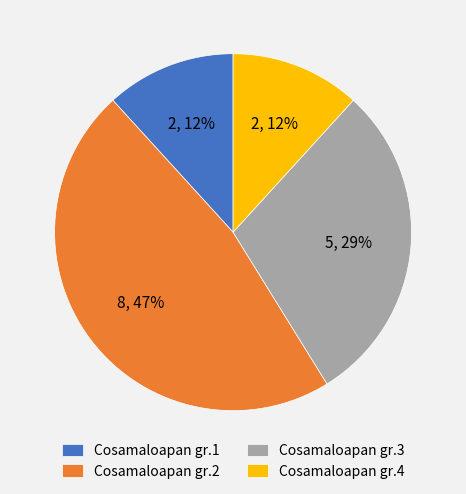

To the nearest percent, what is the difference between the largest and smallest slice percentages?

35%